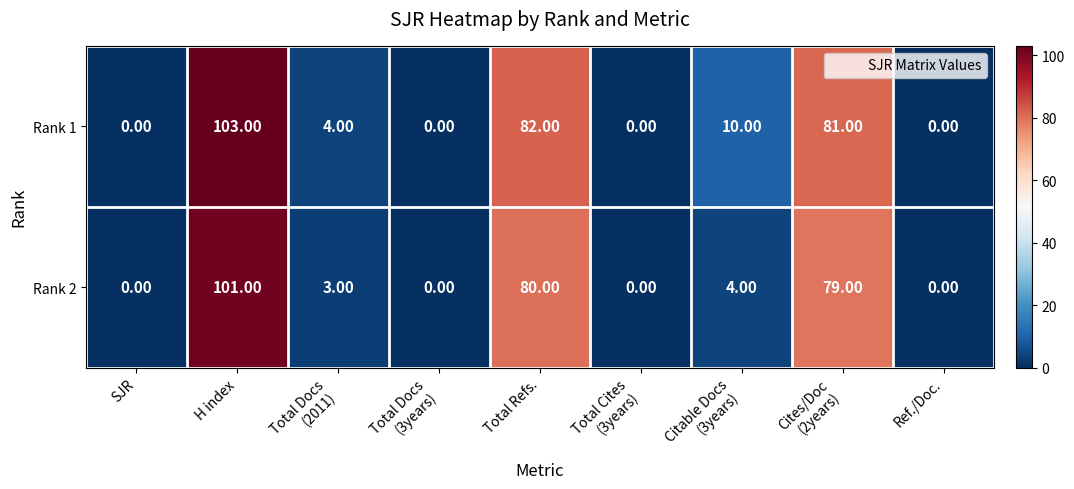

How many data points does each series have?

9